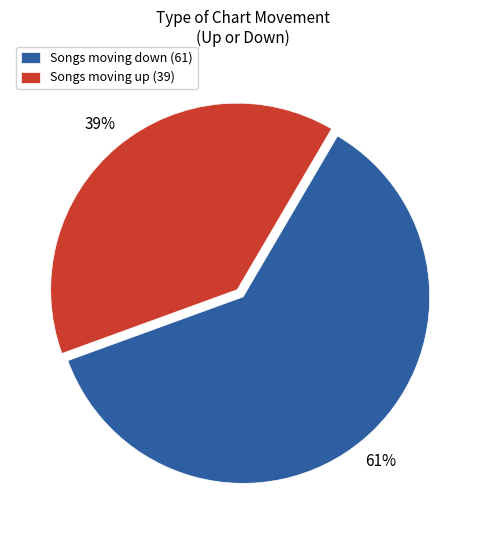

Combined, do Songs moving up (39) and Songs moving down (61) account for over 50%?

Yes